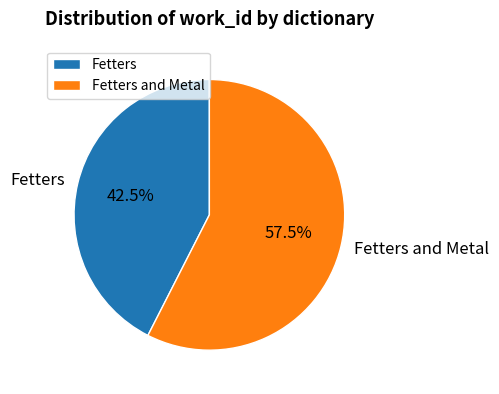

What percentage is NOT represented by Fetters?

57.5%